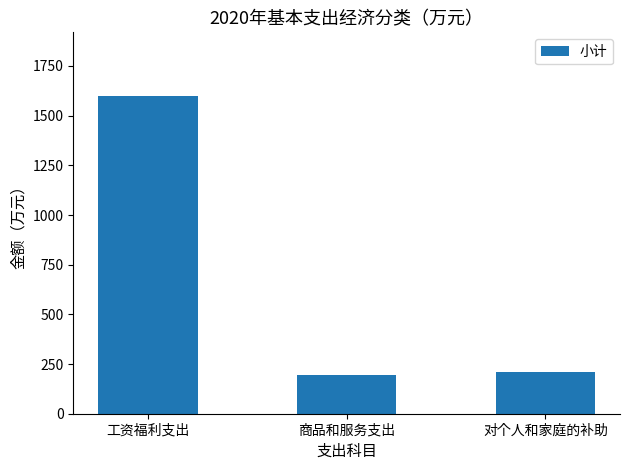

Read the value at 工资福利支出.

1599.5